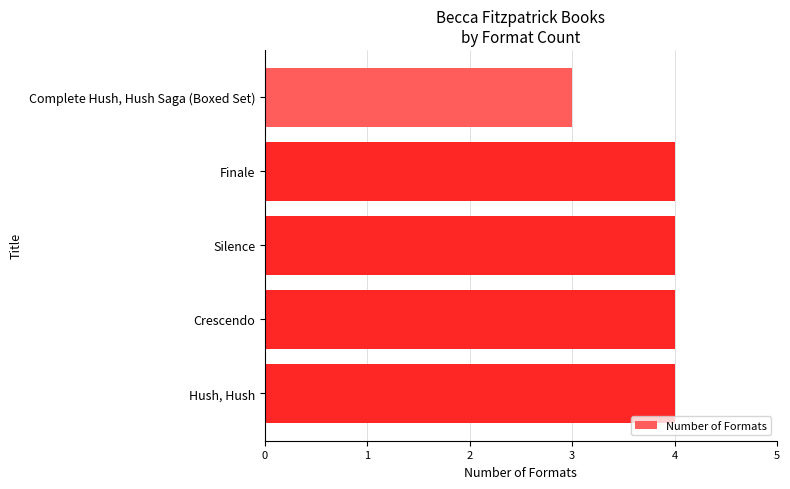

Reading top to bottom, transcribe all the data shown in this chart.

3	4	4	4	4